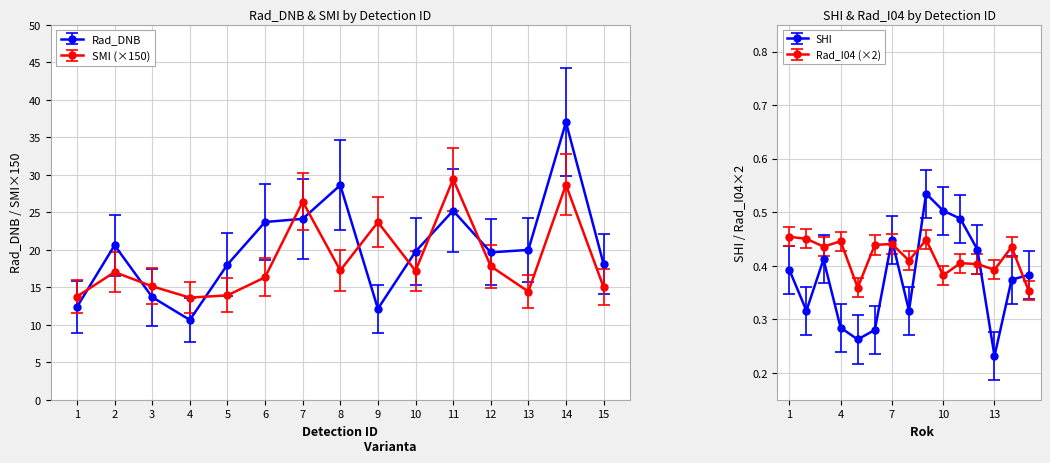

How many interior local valleys does the Rad_DNB series have?

3